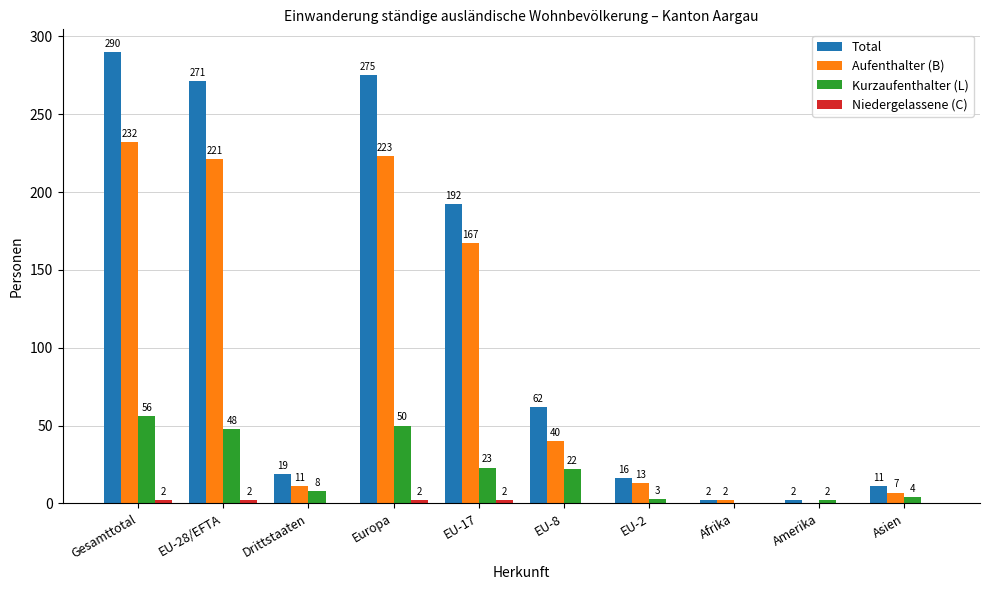

What is the highest value of the Kurzaufenthalter (L) series?

56